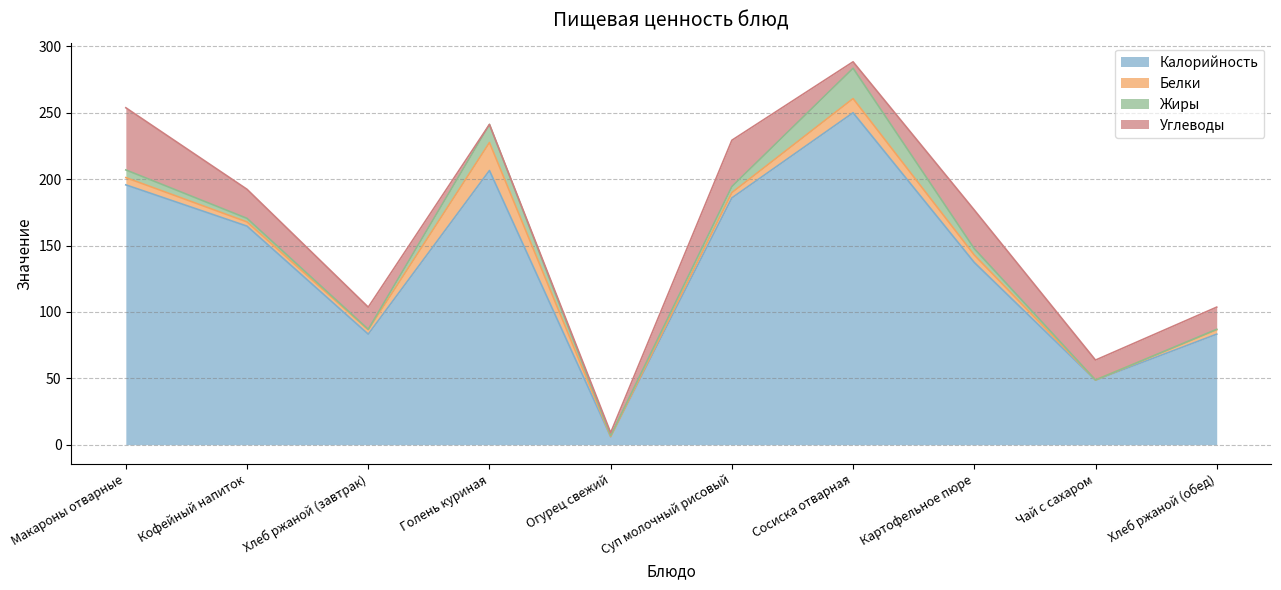

How many distinct data groups are displayed?

4